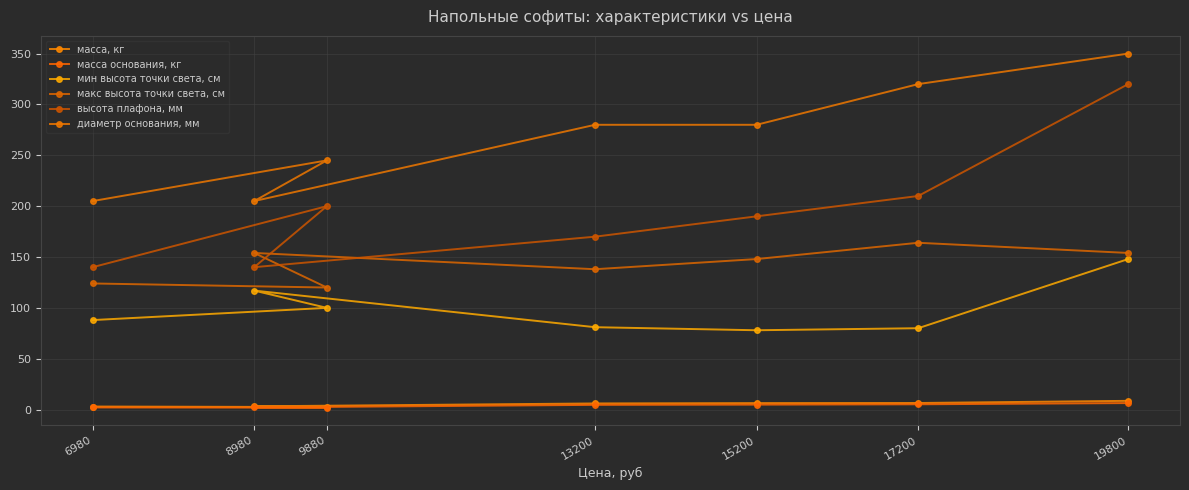

Which label corresponds to the largest value in the chart?

19800